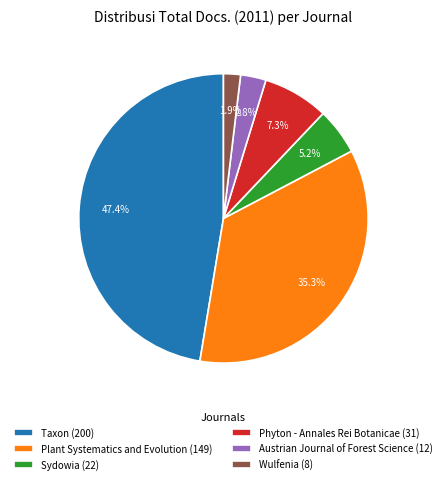

Does Phyton - Annales Rei Botanicae represent more than half of the total?

No